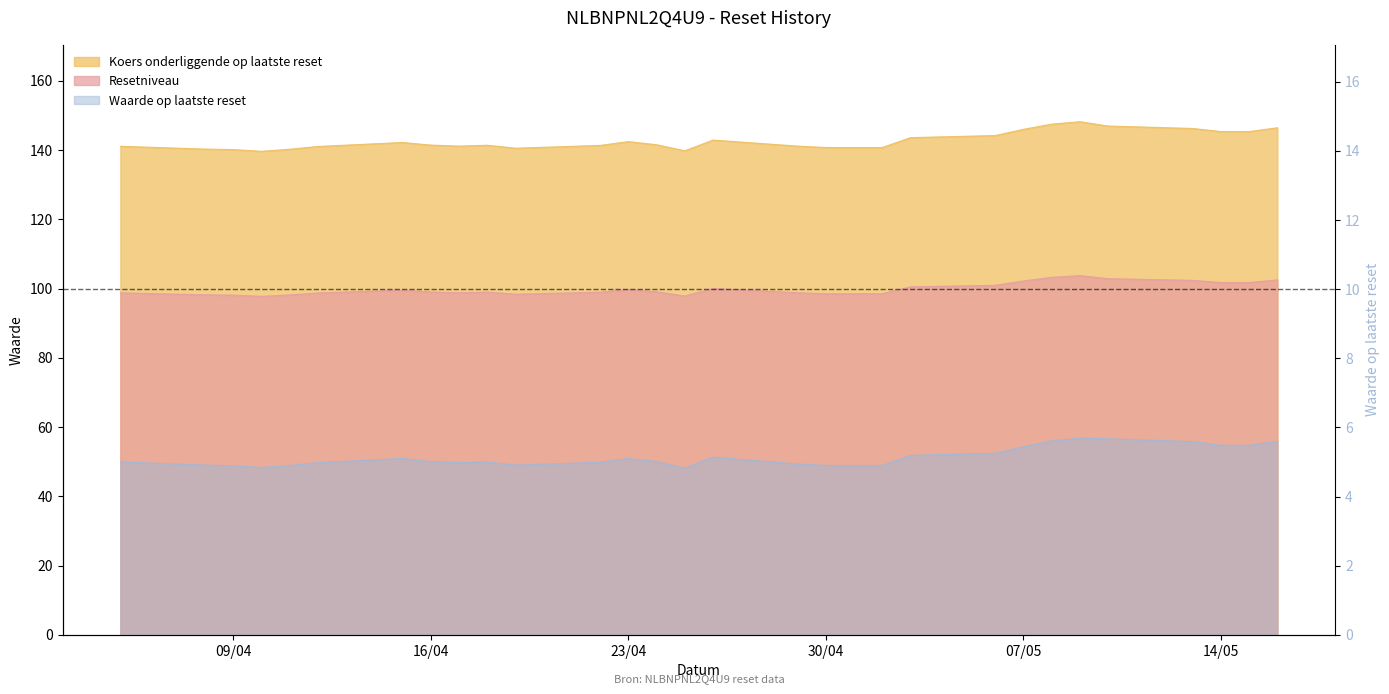

What are all the series names shown in the legend?

Resetniveau, Koers onderliggende op laatste reset, Waarde op laatste reset